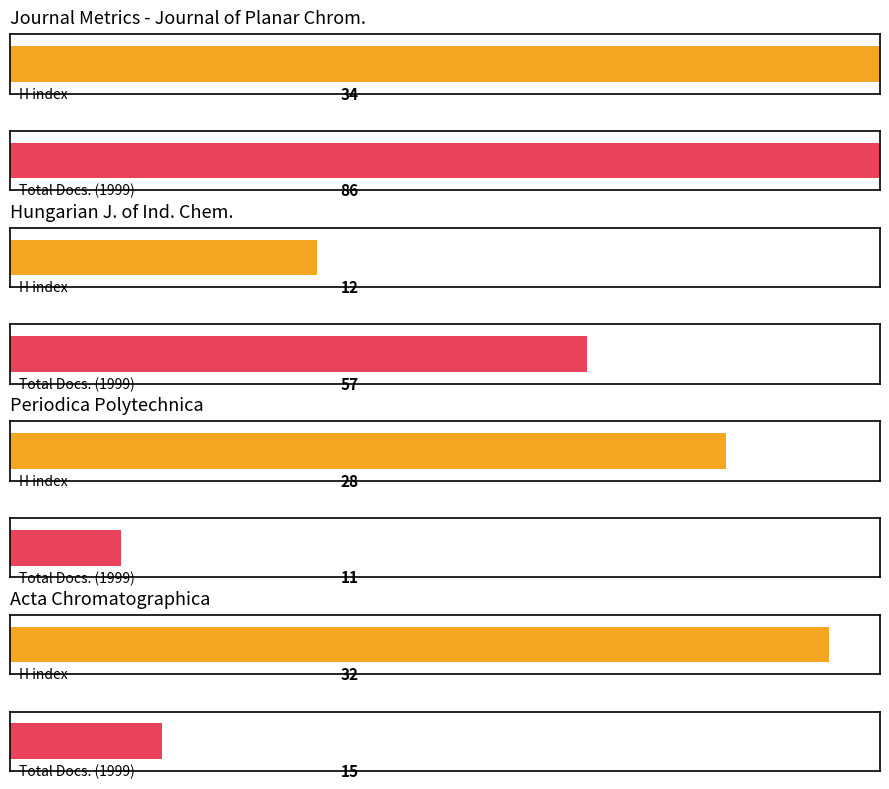

Which series has the largest range (max minus min)?

Total Docs. (1999)